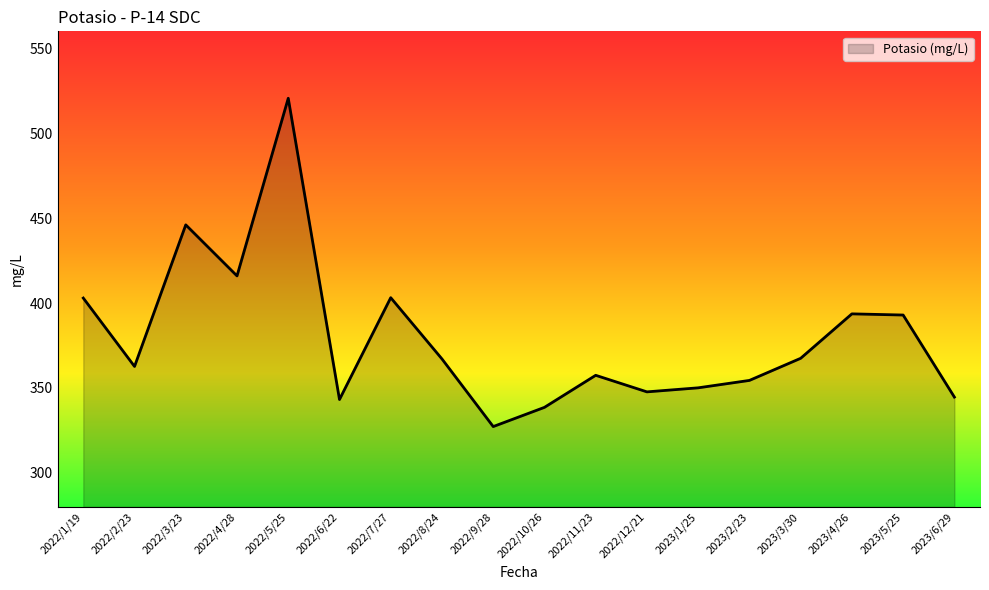

What is the sum of the values at 2022/10/26 and 2023/3/30?

706.1